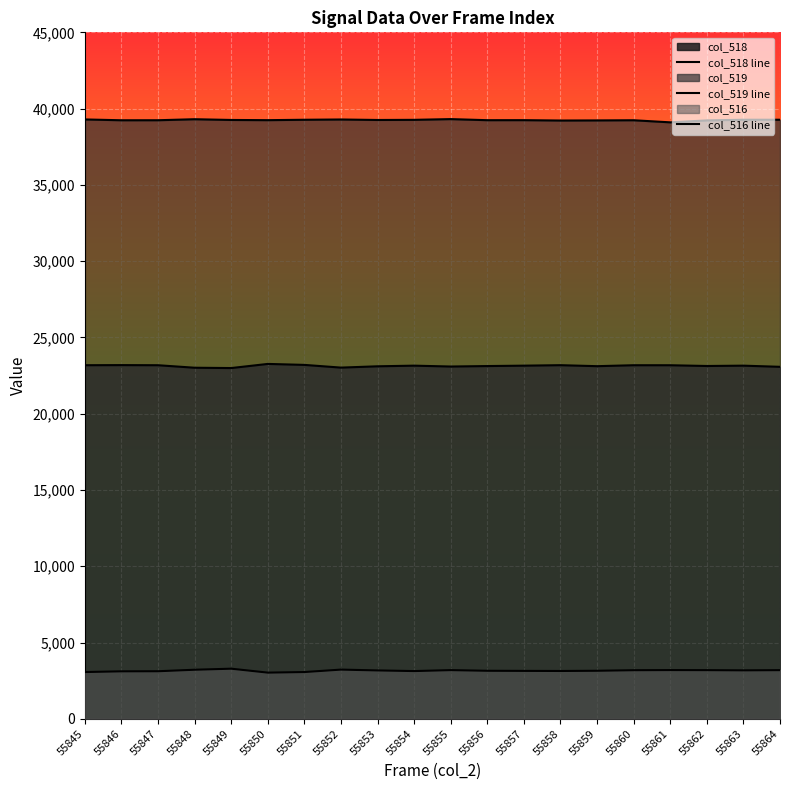

What is the highest value of the col_519 line series?

39312